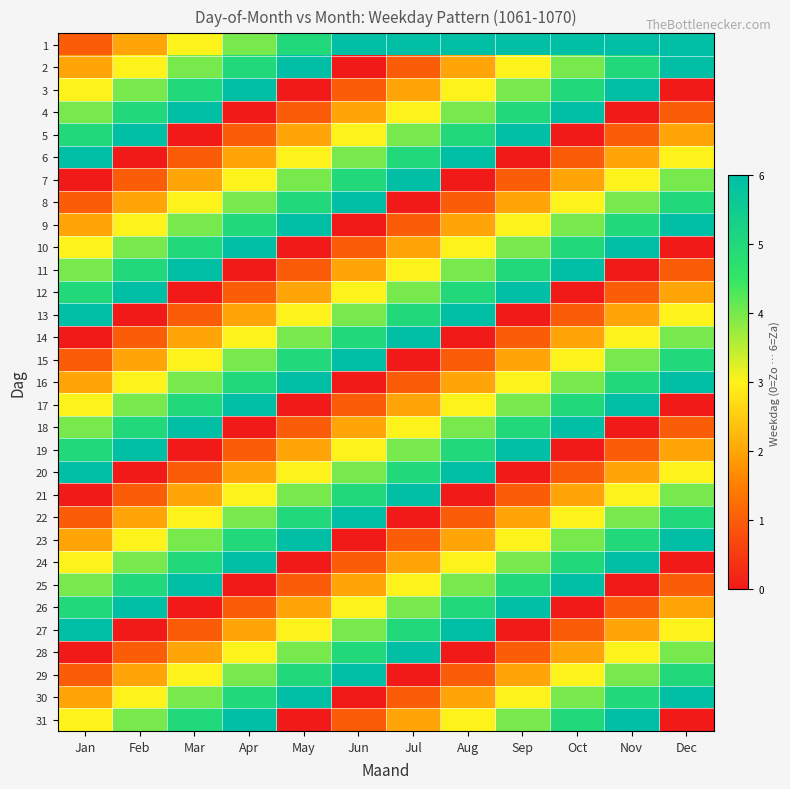

Reading left to right, what are all the values shown in this chart?

1: Jan=1	Feb=2	Mar=3	Apr=4	May=5	Jun=6	Jul=7	Aug=8	Sep=9	Oct=10	Nov=11	Dec=12
2: Jan=2	Feb=3	Mar=4	Apr=5	May=6	Jun=0	Jul=1	Aug=2	Sep=3	Oct=4	Nov=5	Dec=6
3: Jan=3	Feb=4	Mar=5	Apr=6	May=0	Jun=1	Jul=2	Aug=3	Sep=4	Oct=5	Nov=6	Dec=0
4: Jan=4	Feb=5	Mar=6	Apr=0	May=1	Jun=2	Jul=3	Aug=4	Sep=5	Oct=6	Nov=0	Dec=1
5: Jan=5	Feb=6	Mar=0	Apr=1	May=2	Jun=3	Jul=4	Aug=5	Sep=6	Oct=0	Nov=1	Dec=2
6: Jan=6	Feb=0	Mar=1	Apr=2	May=3	Jun=4	Jul=5	Aug=6	Sep=0	Oct=1	Nov=2	Dec=3
7: Jan=0	Feb=1	Mar=2	Apr=3	May=4	Jun=5	Jul=6	Aug=0	Sep=1	Oct=2	Nov=3	Dec=4
8: Jan=1	Feb=2	Mar=3	Apr=4	May=5	Jun=6	Jul=0	Aug=1	Sep=2	Oct=3	Nov=4	Dec=5
9: Jan=2	Feb=3	Mar=4	Apr=5	May=6	Jun=0	Jul=1	Aug=2	Sep=3	Oct=4	Nov=5	Dec=6
10: Jan=3	Feb=4	Mar=5	Apr=6	May=0	Jun=1	Jul=2	Aug=3	Sep=4	Oct=5	Nov=6	Dec=0
11: Jan=4	Feb=5	Mar=6	Apr=0	May=1	Jun=2	Jul=3	Aug=4	Sep=5	Oct=6	Nov=0	Dec=1
12: Jan=5	Feb=6	Mar=0	Apr=1	May=2	Jun=3	Jul=4	Aug=5	Sep=6	Oct=0	Nov=1	Dec=2
13: Jan=6	Feb=0	Mar=1	Apr=2	May=3	Jun=4	Jul=5	Aug=6	Sep=0	Oct=1	Nov=2	Dec=3
14: Jan=0	Feb=1	Mar=2	Apr=3	May=4	Jun=5	Jul=6	Aug=0	Sep=1	Oct=2	Nov=3	Dec=4
15: Jan=1	Feb=2	Mar=3	Apr=4	May=5	Jun=6	Jul=0	Aug=1	Sep=2	Oct=3	Nov=4	Dec=5
16: Jan=2	Feb=3	Mar=4	Apr=5	May=6	Jun=0	Jul=1	Aug=2	Sep=3	Oct=4	Nov=5	Dec=6
17: Jan=3	Feb=4	Mar=5	Apr=6	May=0	Jun=1	Jul=2	Aug=3	Sep=4	Oct=5	Nov=6	Dec=0
18: Jan=4	Feb=5	Mar=6	Apr=0	May=1	Jun=2	Jul=3	Aug=4	Sep=5	Oct=6	Nov=0	Dec=1
19: Jan=5	Feb=6	Mar=0	Apr=1	May=2	Jun=3	Jul=4	Aug=5	Sep=6	Oct=0	Nov=1	Dec=2
20: Jan=6	Feb=0	Mar=1	Apr=2	May=3	Jun=4	Jul=5	Aug=6	Sep=0	Oct=1	Nov=2	Dec=3
21: Jan=0	Feb=1	Mar=2	Apr=3	May=4	Jun=5	Jul=6	Aug=0	Sep=1	Oct=2	Nov=3	Dec=4
22: Jan=1	Feb=2	Mar=3	Apr=4	May=5	Jun=6	Jul=0	Aug=1	Sep=2	Oct=3	Nov=4	Dec=5
23: Jan=2	Feb=3	Mar=4	Apr=5	May=6	Jun=0	Jul=1	Aug=2	Sep=3	Oct=4	Nov=5	Dec=6
24: Jan=3	Feb=4	Mar=5	Apr=6	May=0	Jun=1	Jul=2	Aug=3	Sep=4	Oct=5	Nov=6	Dec=0
25: Jan=4	Feb=5	Mar=6	Apr=0	May=1	Jun=2	Jul=3	Aug=4	Sep=5	Oct=6	Nov=0	Dec=1
26: Jan=5	Feb=6	Mar=0	Apr=1	May=2	Jun=3	Jul=4	Aug=5	Sep=6	Oct=0	Nov=1	Dec=2
27: Jan=6	Feb=0	Mar=1	Apr=2	May=3	Jun=4	Jul=5	Aug=6	Sep=0	Oct=1	Nov=2	Dec=3
28: Jan=0	Feb=1	Mar=2	Apr=3	May=4	Jun=5	Jul=6	Aug=0	Sep=1	Oct=2	Nov=3	Dec=4
29: Jan=1	Feb=2	Mar=3	Apr=4	May=5	Jun=6	Jul=0	Aug=1	Sep=2	Oct=3	Nov=4	Dec=5
30: Jan=2	Feb=3	Mar=4	Apr=5	May=6	Jun=0	Jul=1	Aug=2	Sep=3	Oct=4	Nov=5	Dec=6
31: Jan=3	Feb=4	Mar=5	Apr=6	May=0	Jun=1	Jul=2	Aug=3	Sep=4	Oct=5	Nov=6	Dec=0